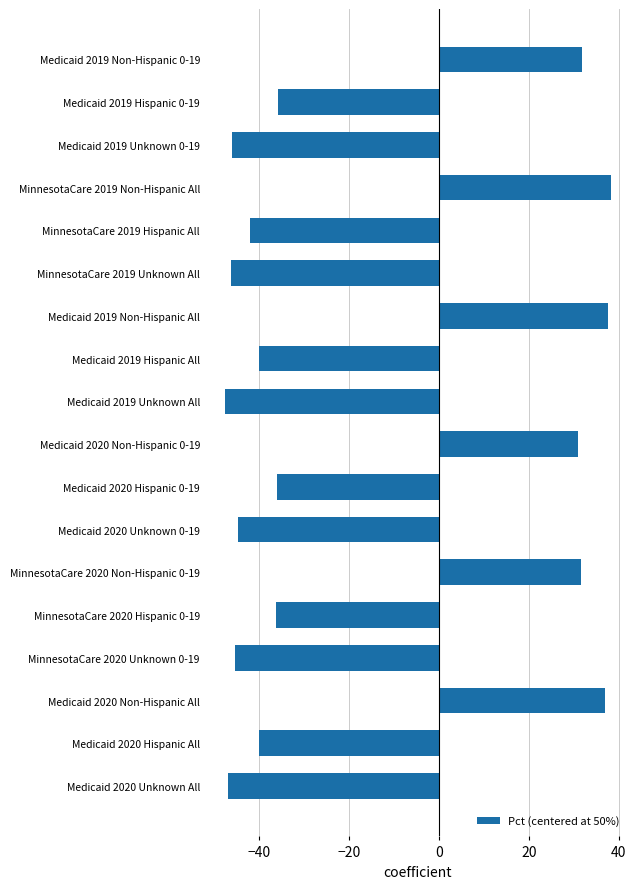

Count the number of categories in the chart.

18